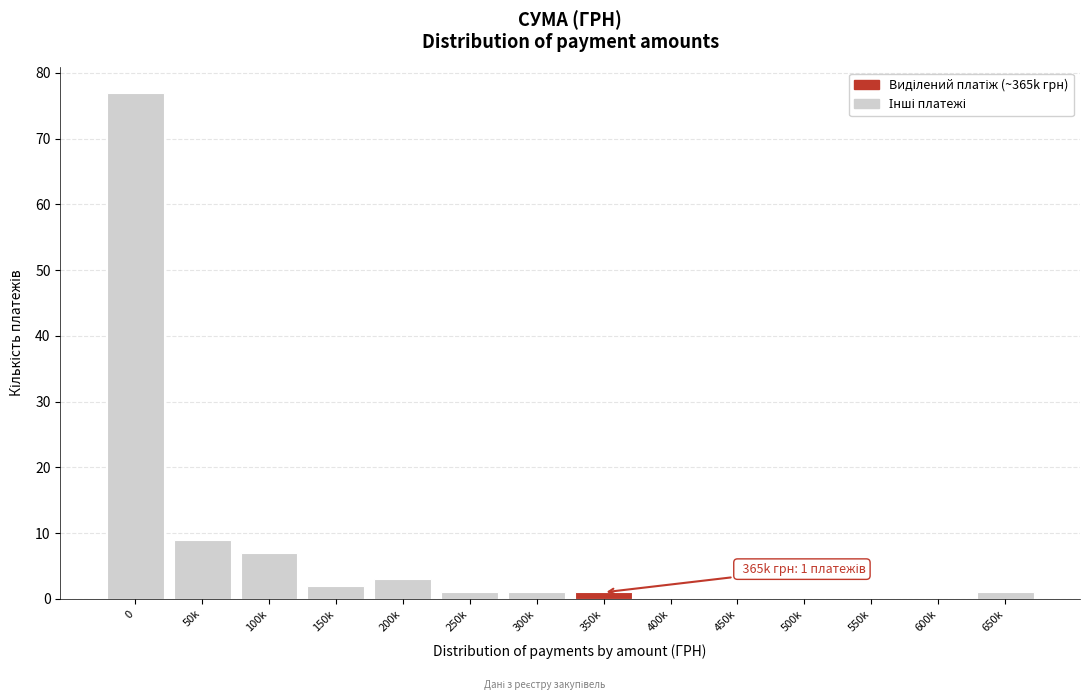

Reading left to right, extract all data points from this chart.

0=77	50k=9	100k=7	150k=2	200k=3	250k=1	300k=1	350k=1	400k=0	450k=0	500k=0	550k=0	600k=0	650k=1